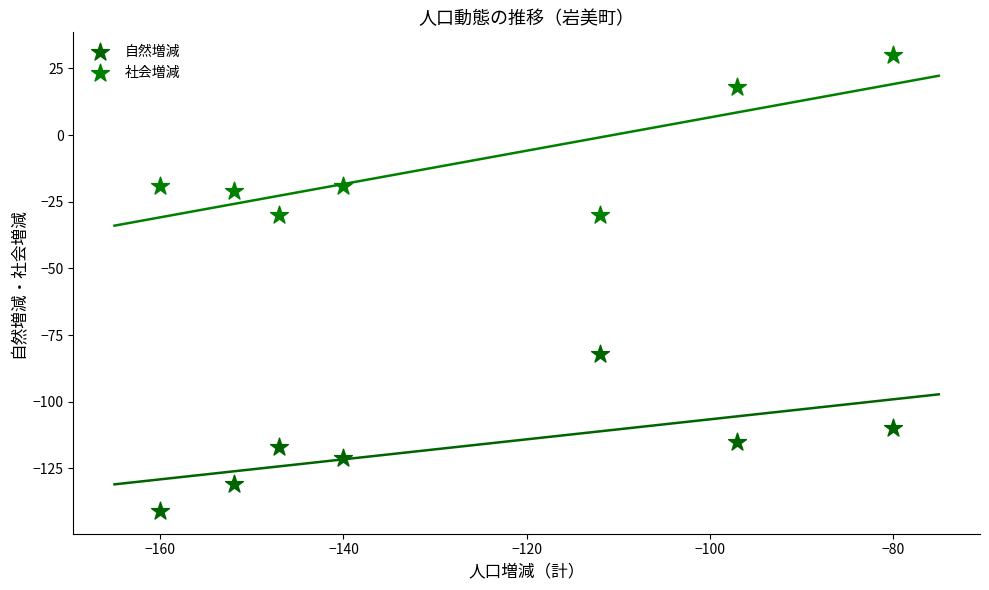

Which series has the largest Y range (max minus min)?

社会増減